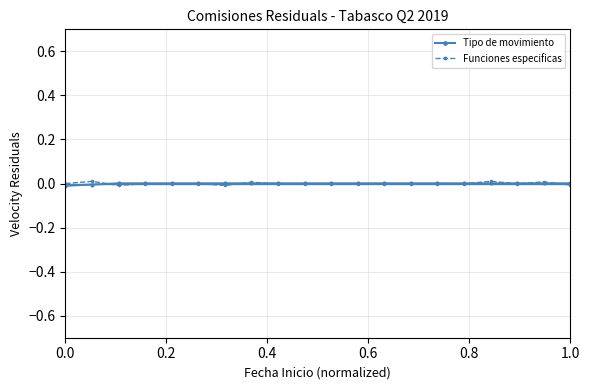

True or false: Funciones especificas has more than 2 interior local peaks.

True